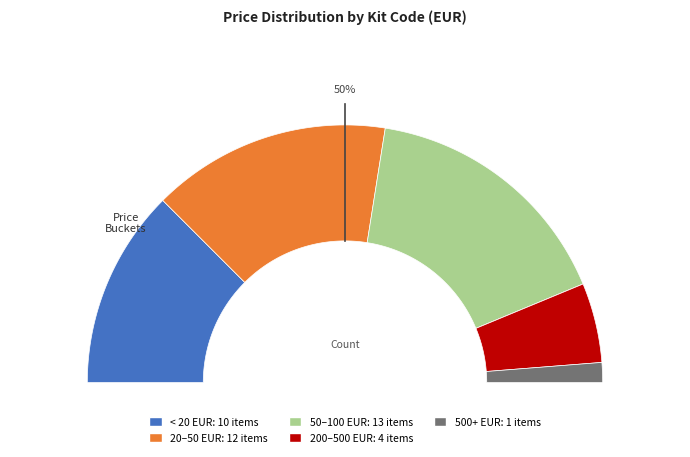

Does any single category account for the majority?

No